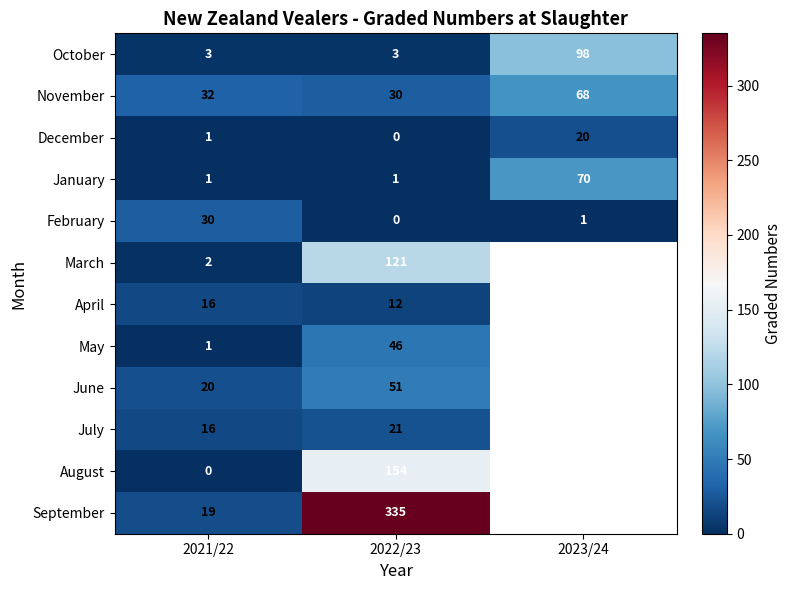

Which has a higher value, 2022/23 or 2021/22?

2022/23